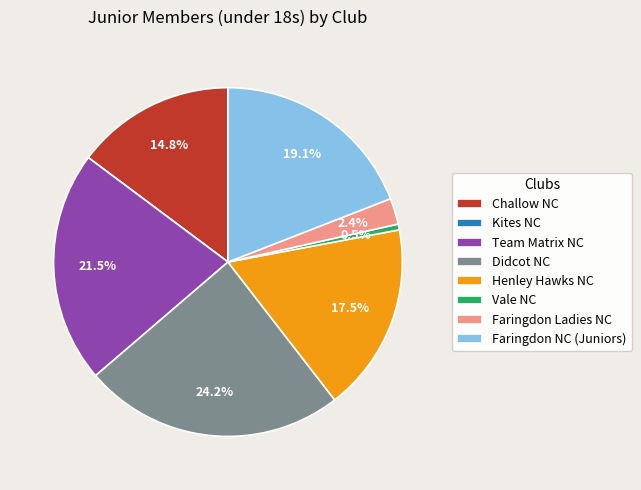

Which has a higher value, Henley Hawks NC or Vale NC?

Henley Hawks NC